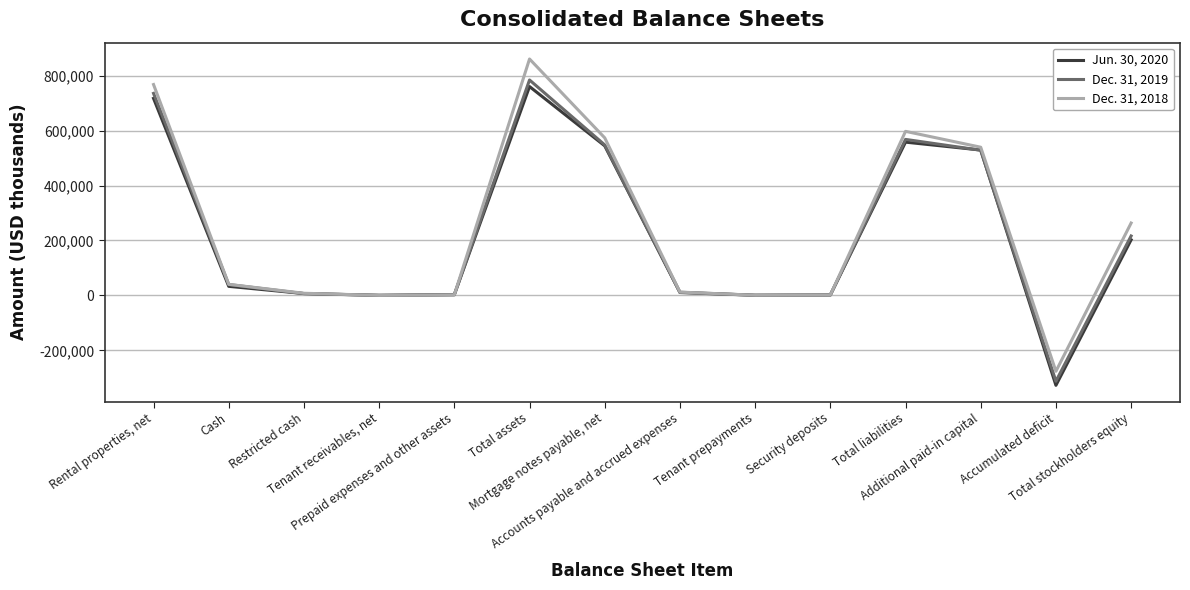

Rank the series by their average value, from lowest to highest.

Jun. 30, 2020, Dec. 31, 2019, Dec. 31, 2018